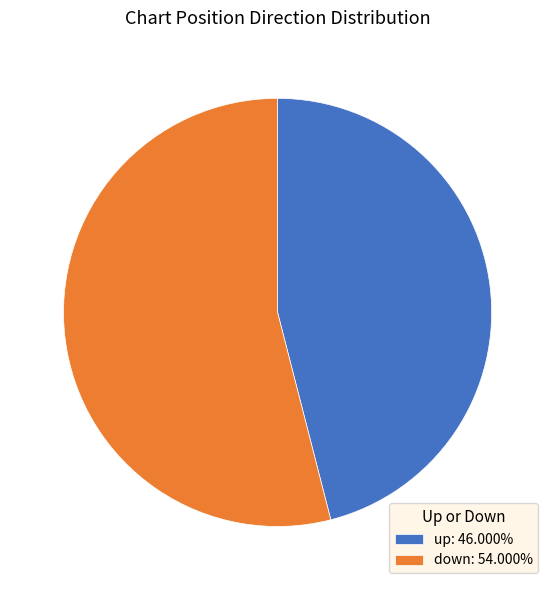

Approximately how many times larger is the value at up compared to down?

0.9